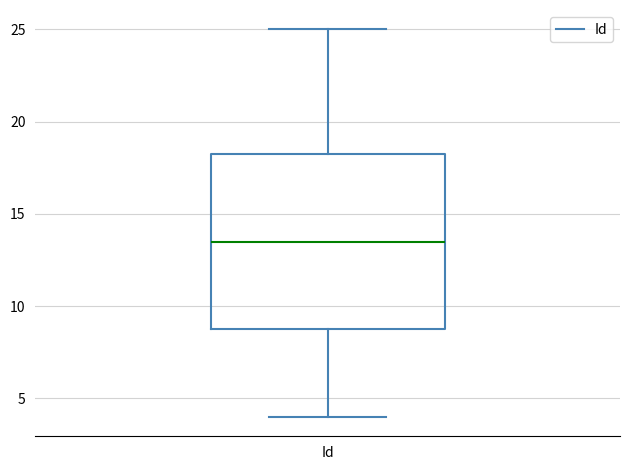

Where does the median line of the box for Id sit on the y-axis? The values are not printed on the chart, so give them approximately, as read against the axis.

13.5